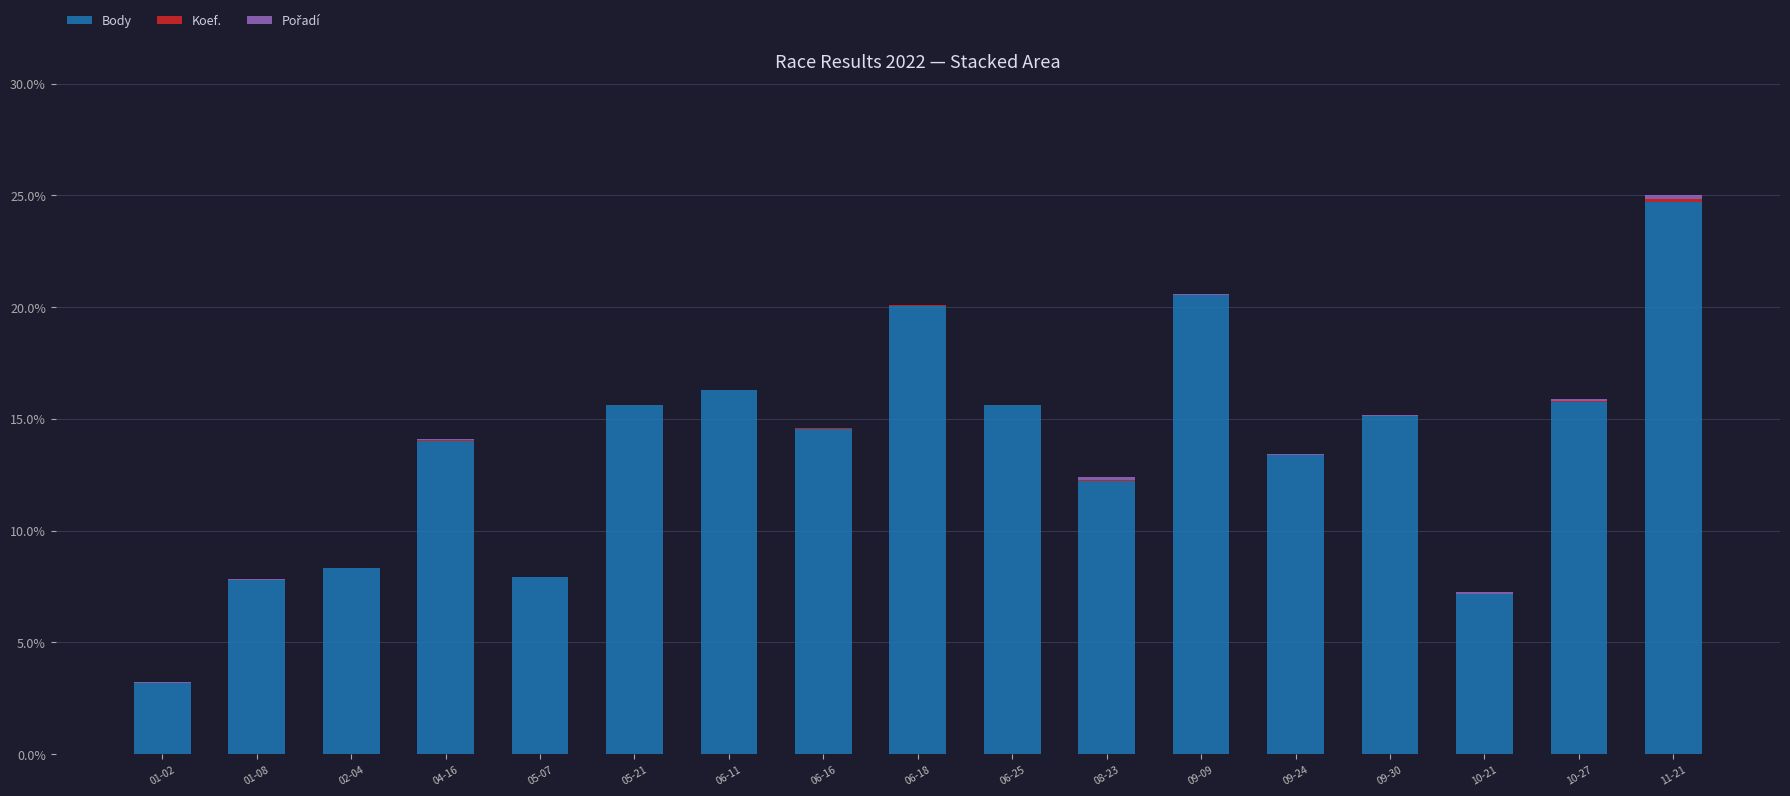

The Body series shows 8.3 at 02-04. True or false?

True